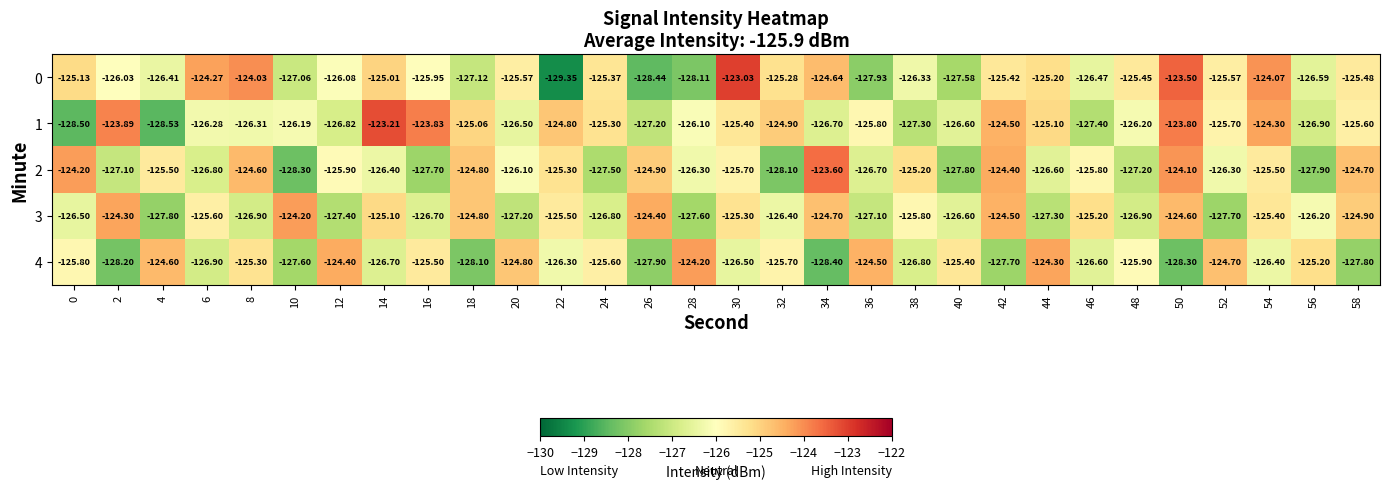

Is the value of 2 at 38 greater than the value of 1 at 56?

Yes